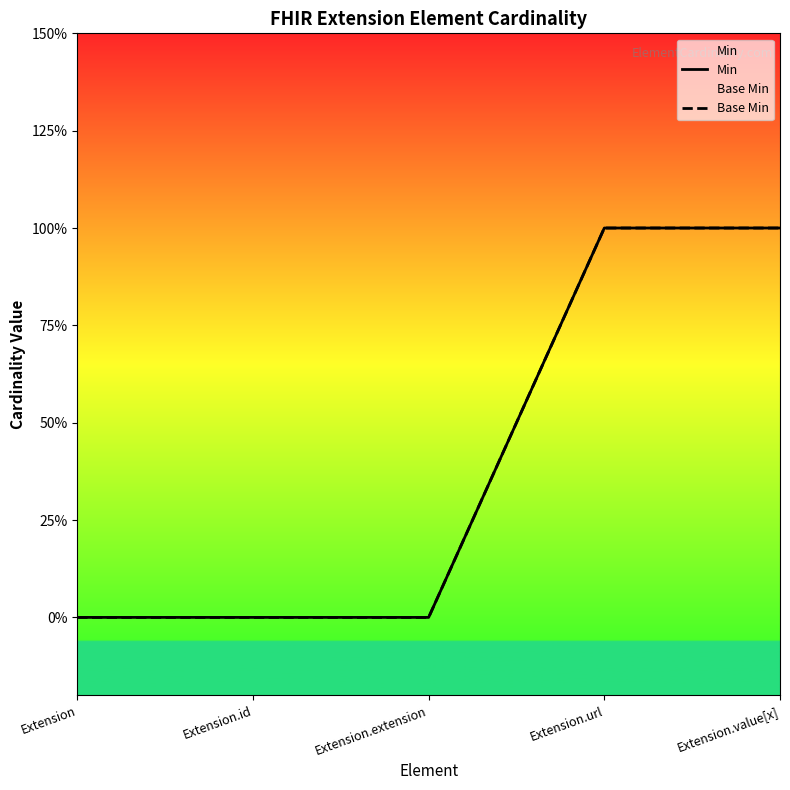

True or false: Min and Base Min intersect in this chart.

False